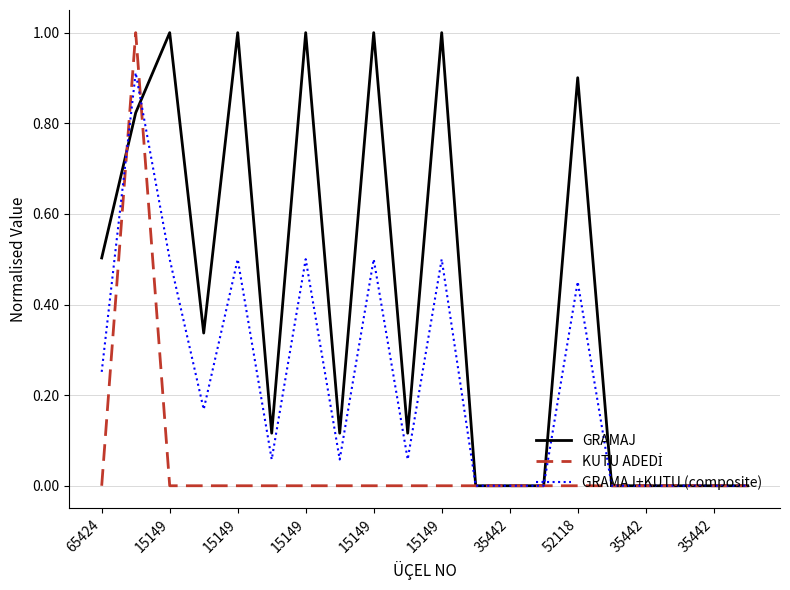

Which series has the largest total across all categories?

GRAMAJ